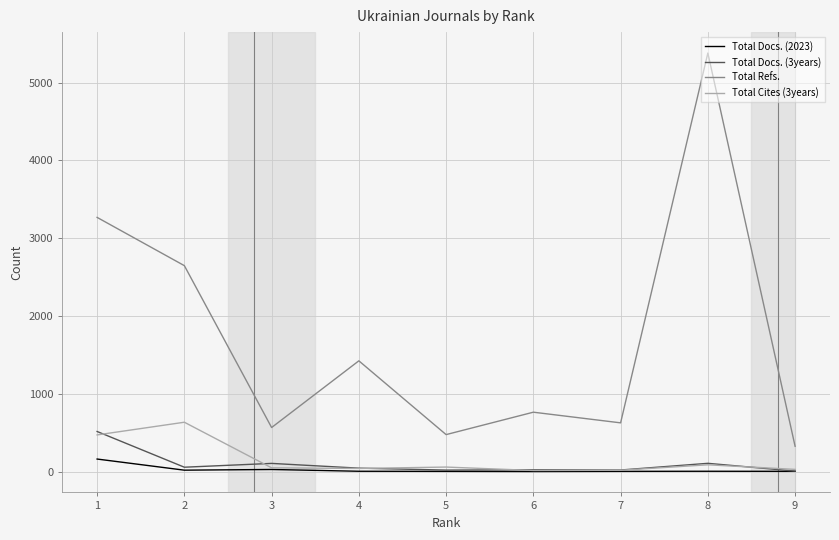

What is the sum of the Total Docs. (2023) values at 8 and 1?

169